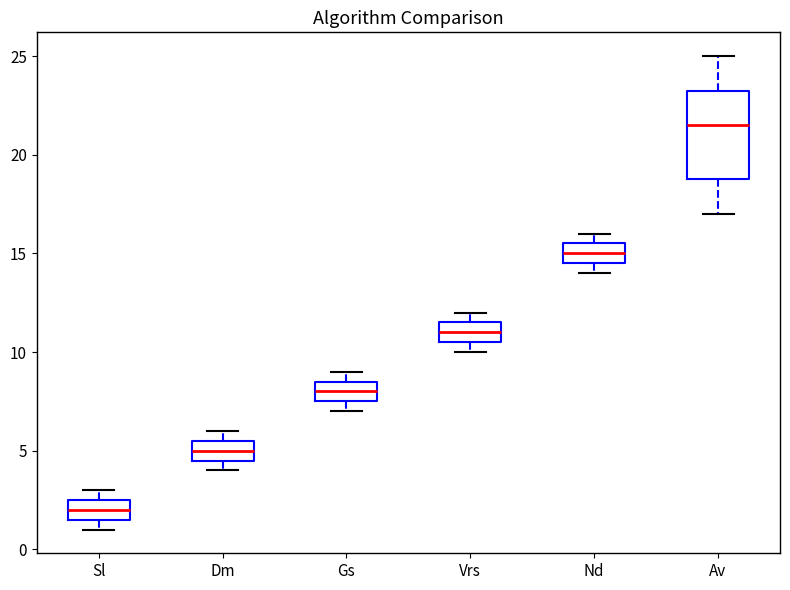

Comparing the boxes themselves (not the whiskers), which one is the tallest?

Av